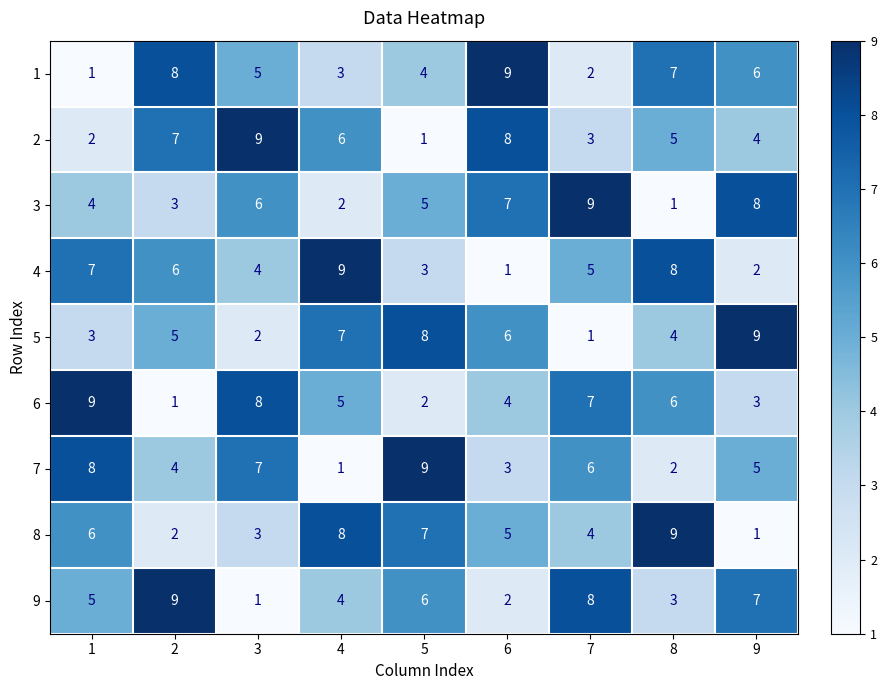

Rank the categories by 8 value from highest to lowest.

8, 4, 5, 1, 6, 7, 3, 2, 9